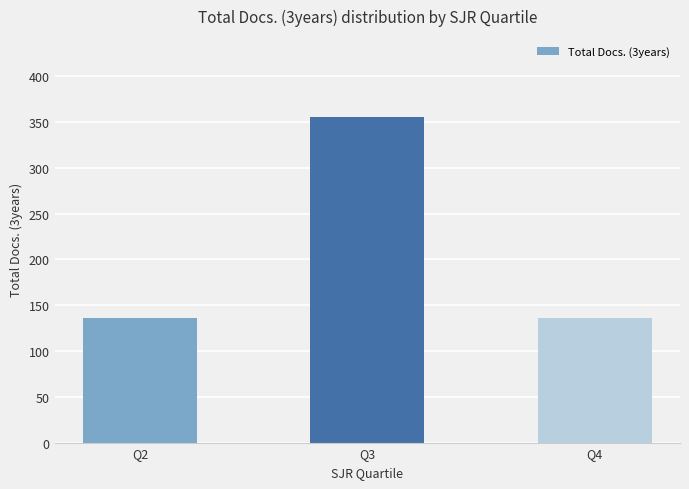

Reading right to left, list all the values displayed in this chart.

136	355	136